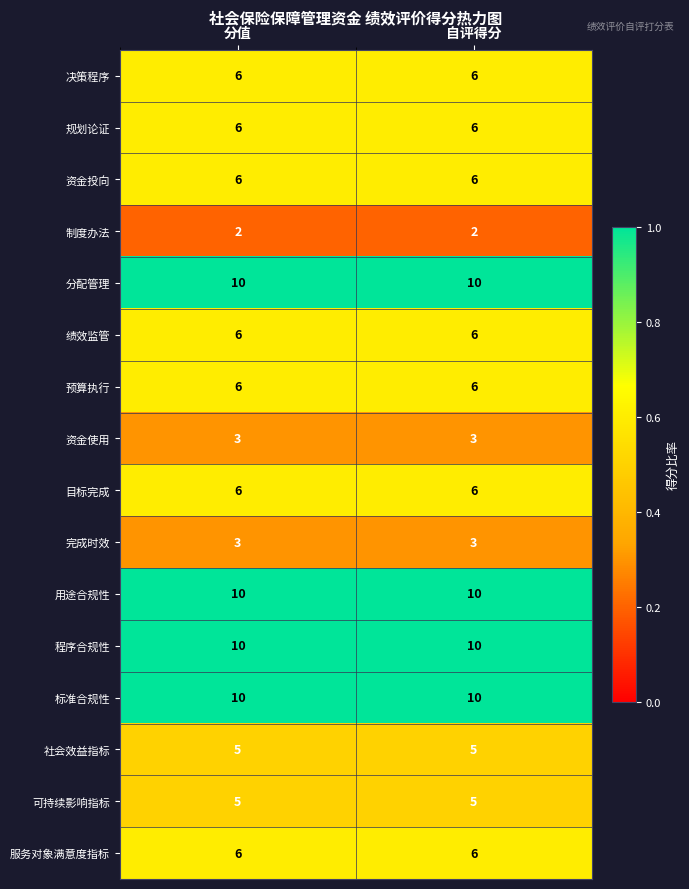

What is the maximum value for 资金投向?

6